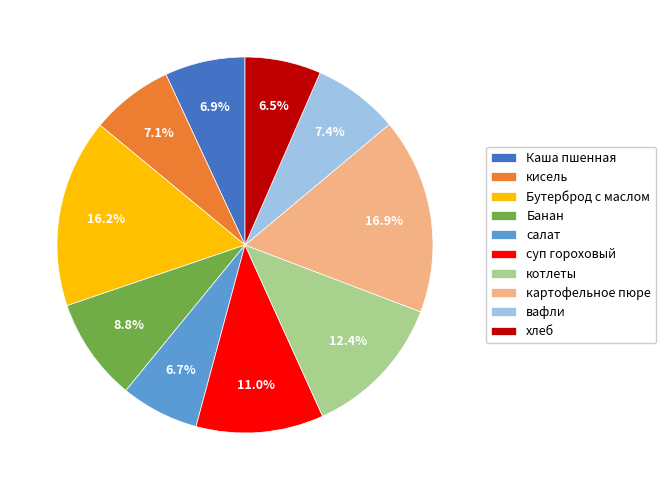

Which has a higher value, Бутерброд с маслом or картофельное пюре?

картофельное пюре